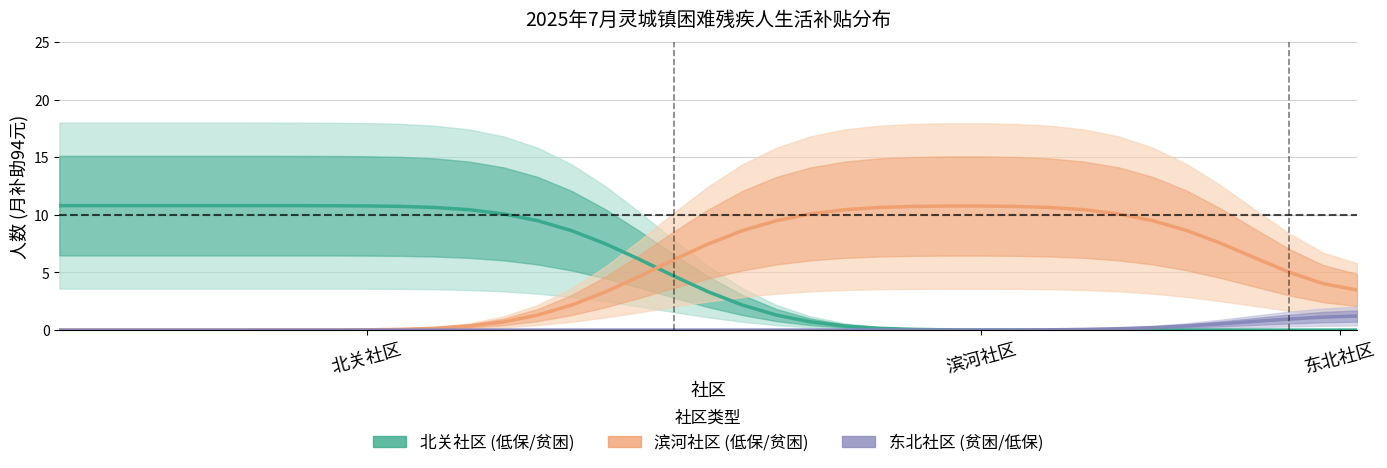

What is the difference between the maximum and minimum values in the 北关社区 series?

10.8